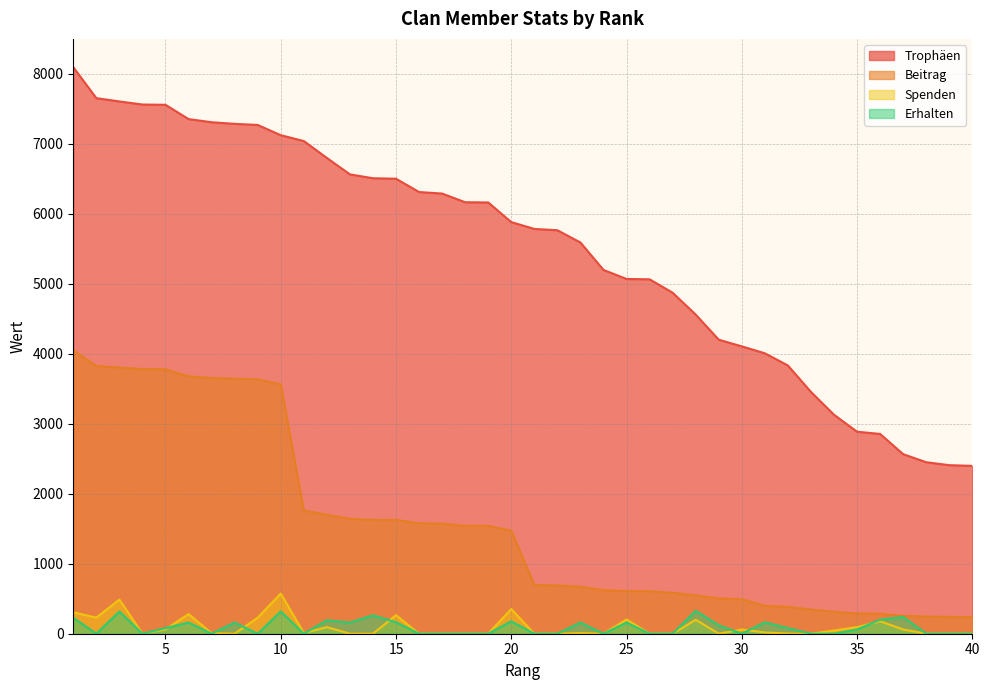

True or false: Trophäen has more than 2 interior local peaks.

False